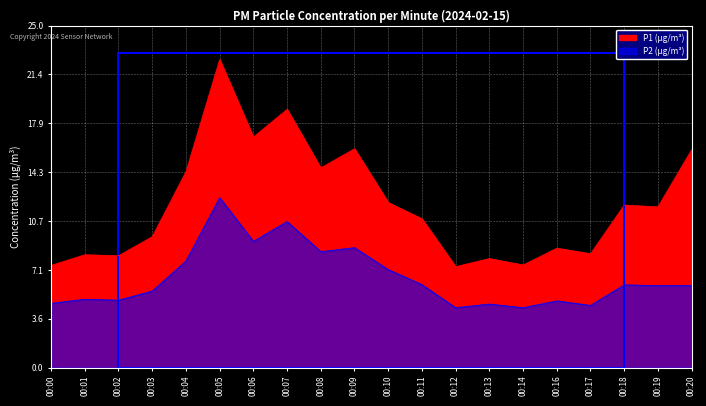

What is the difference between the highest and lowest values at 00:20?

9.9